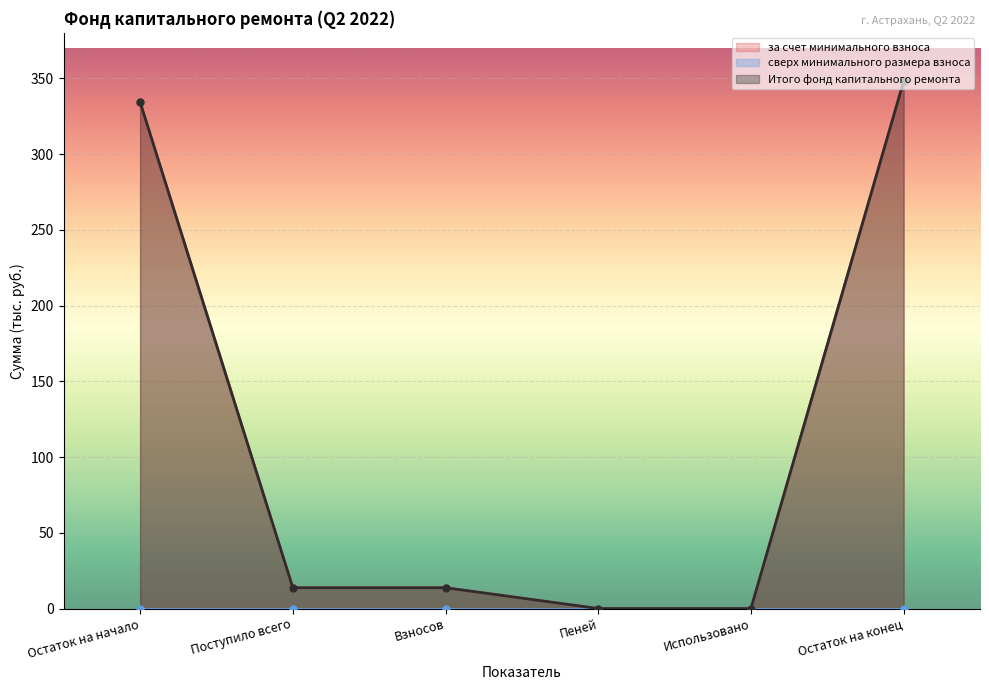

What is the approximate value of за счет минимального взноса at Остаток на начало?

334.3